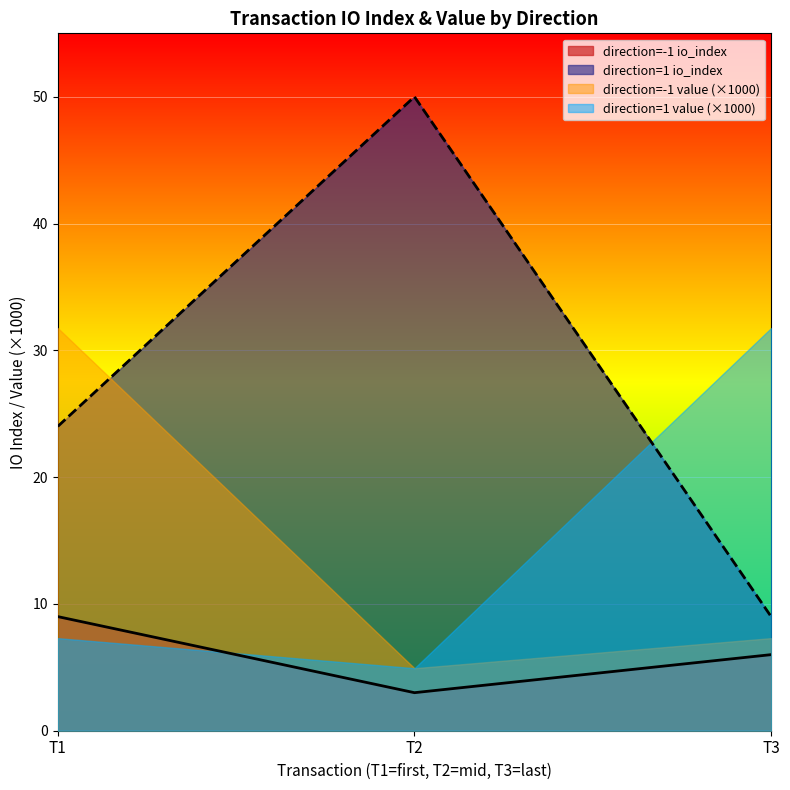

List the labels in order of direction=-1 value (×1000) value, smallest first.

T2, T3, T1